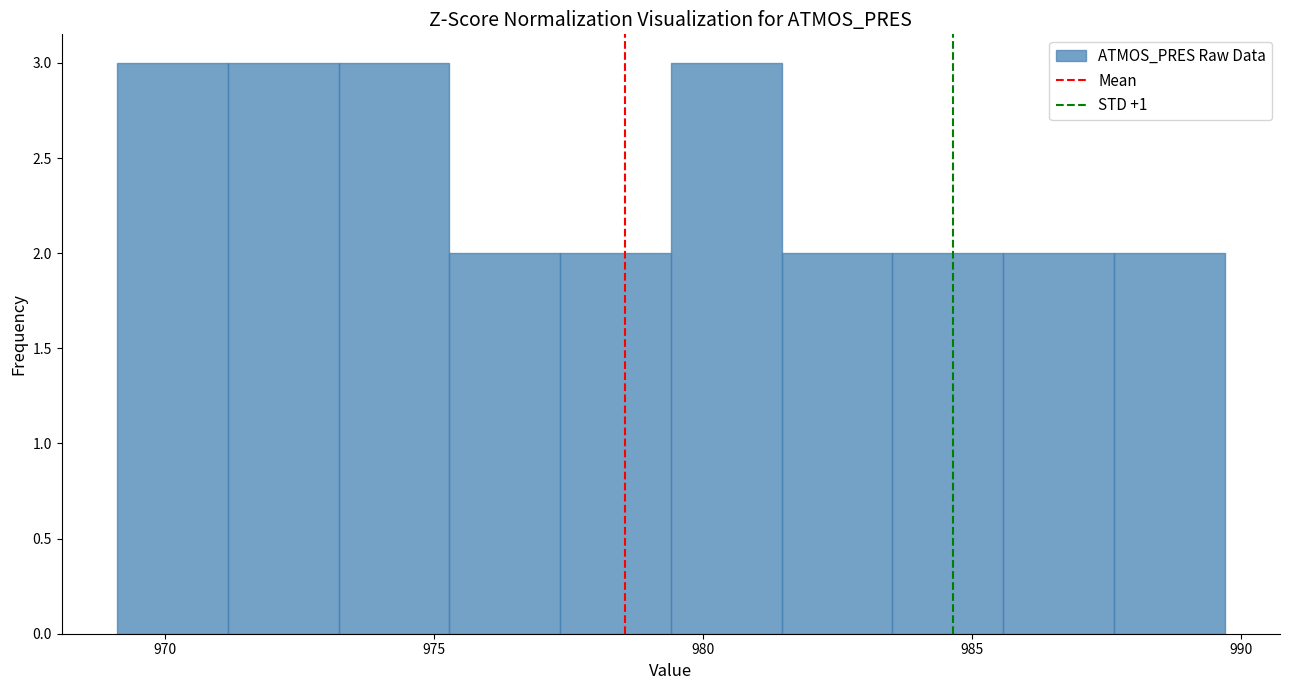

What is the height of the bar covering 987.5 to 989.5 on the x-axis? Neither the bar edges nor the heights are printed on the chart, so give them approximately, as read against the axes.

2